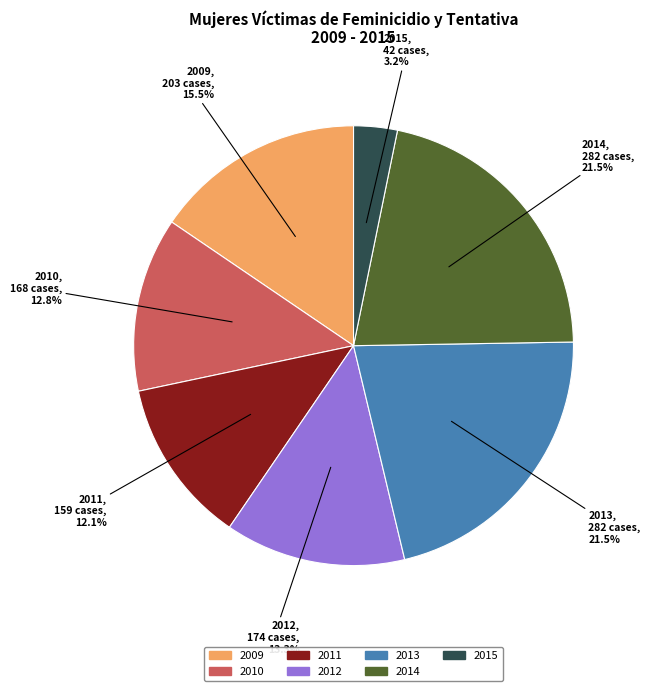

Which category has the smallest portion of the pie?

2015